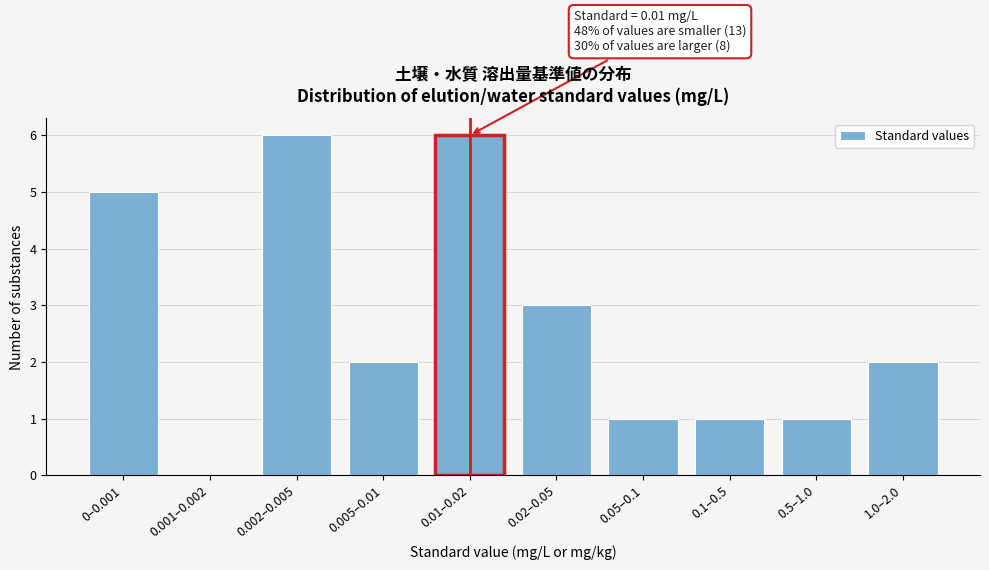

Reading right to left, list all the values displayed in this chart.

1.0–2.0=2	0.5–1.0=1	0.1–0.5=1	0.05–0.1=1	0.02–0.05=3	0.01–0.02=6	0.005–0.01=2	0.002–0.005=6	0.001–0.002=0	0–0.001=5